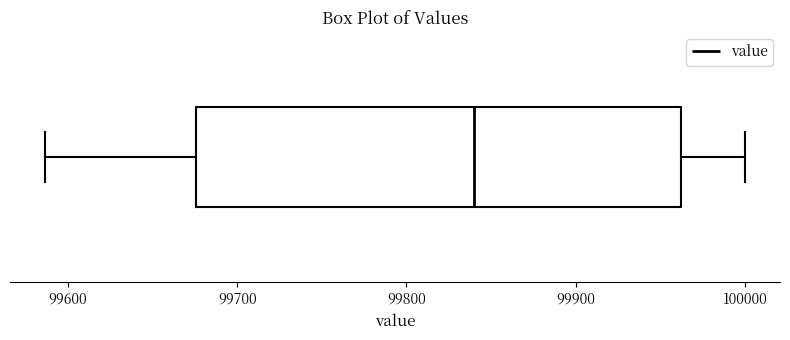

Transcribe this box plot: give where the median line is, the range the box spans, and where the two whiskers end, as read against the x-axis. The values are not printed on the chart, so give them approximately, as read against the axis.

median 99840, box 99680 to 99960, whiskers 99590 to 100000